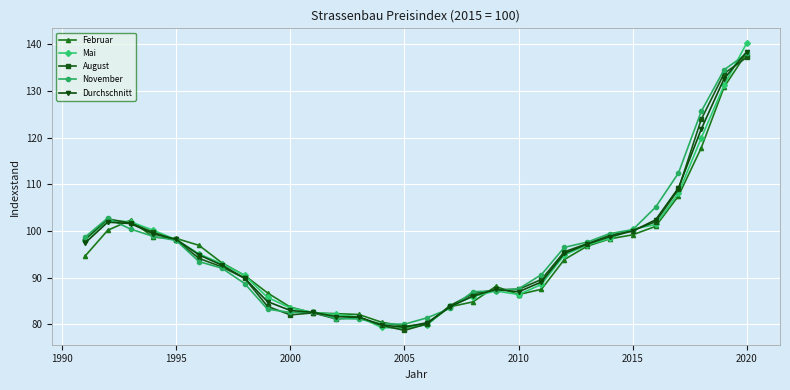

What is the value of the August point at the 10th from the left?

82.1